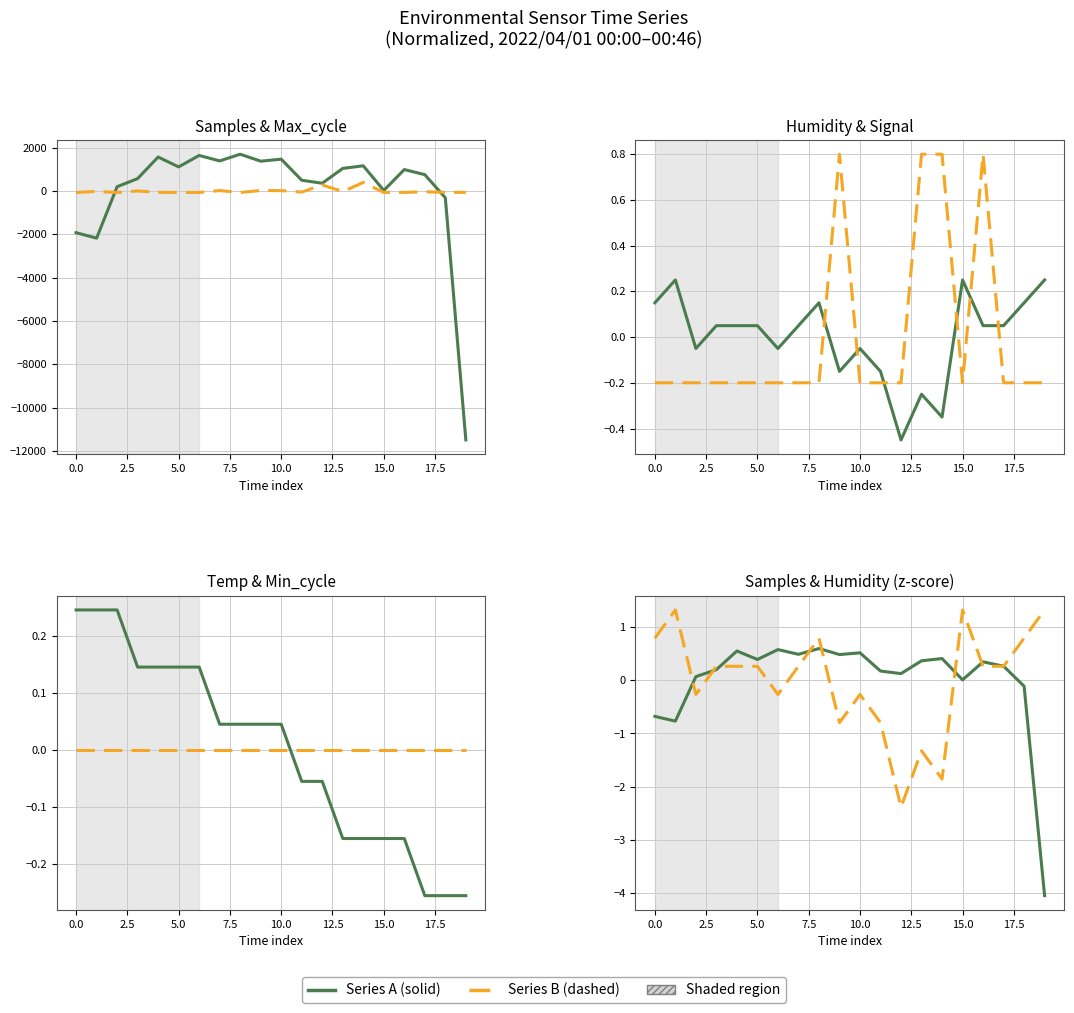

Where do Max_cycle and Humidity first cross each other?

Humidity and Temp